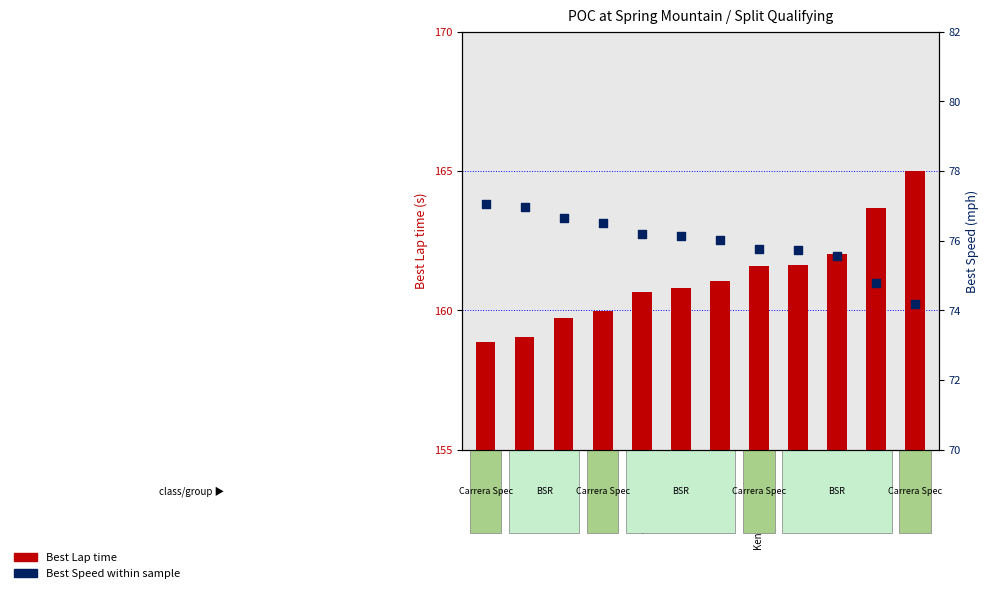

Which series contains the highest Y value?

Best Lap time